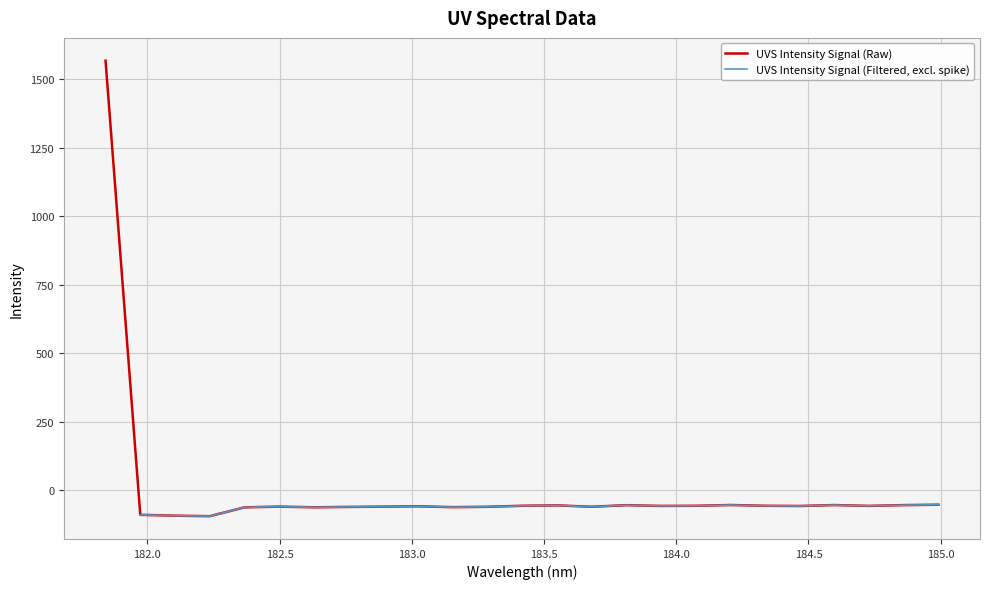

What position from the left is 184.9911297472?

25